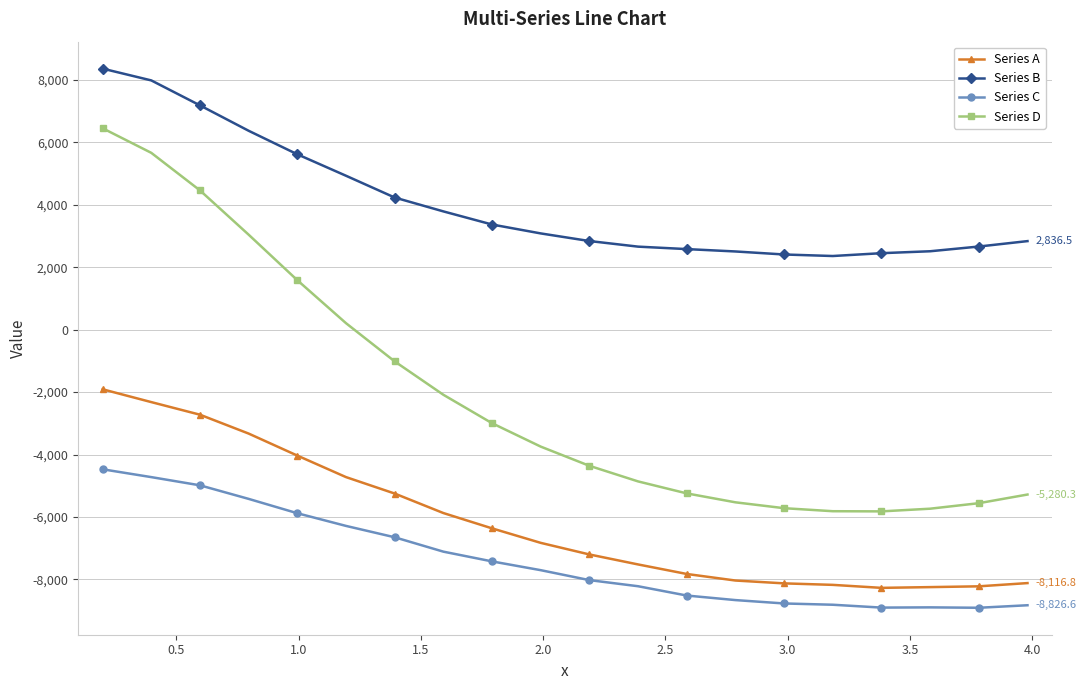

Which series has the largest total across all categories?

Series B